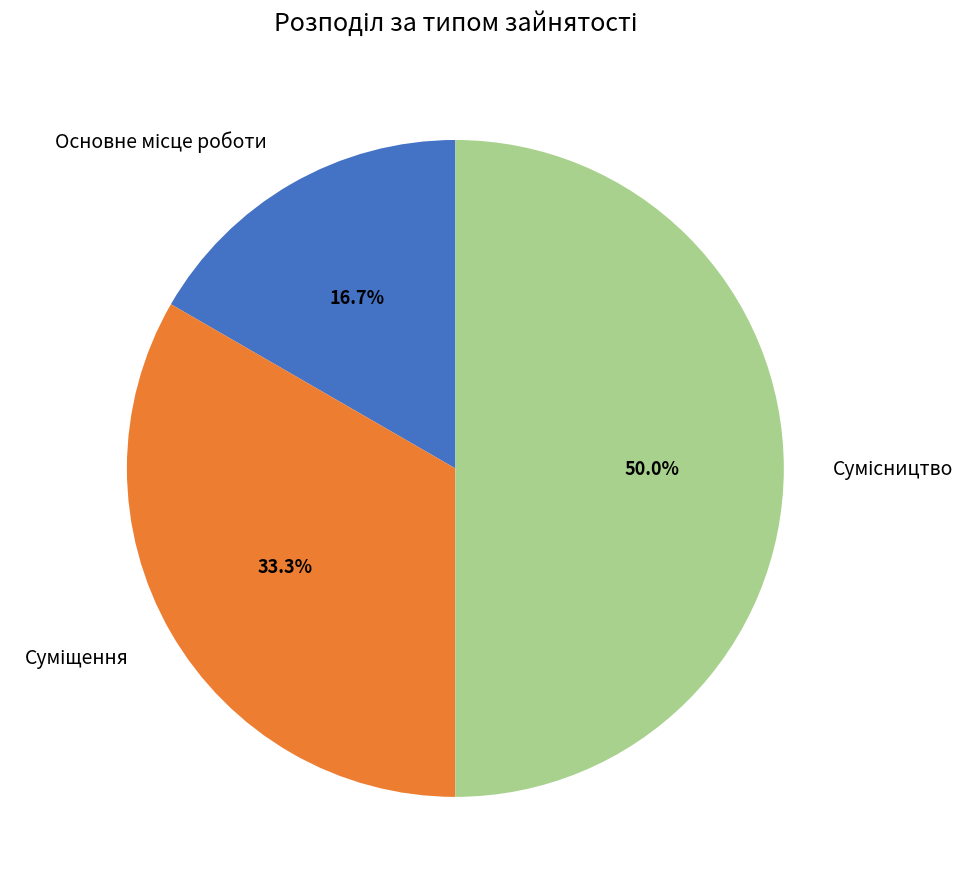

Does Основне місце роботи account for over 50% of the chart?

No